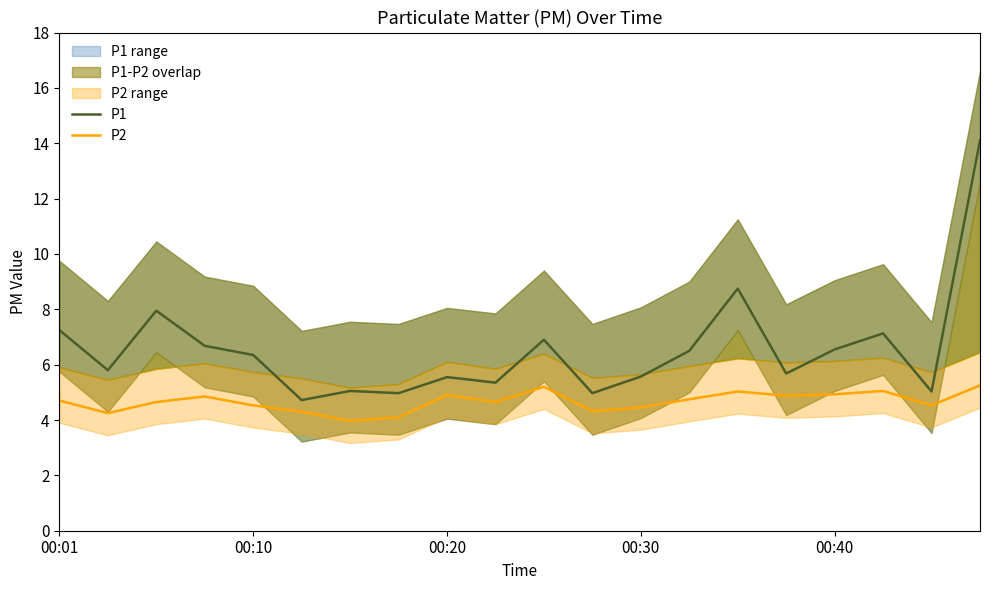

What is the approximate value of P2 at 00:30?

4.5